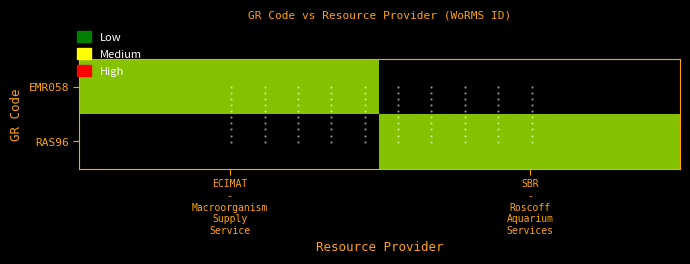

What is the total value across all series at SBR
-
Roscoff
Aquarium
Services?

103732